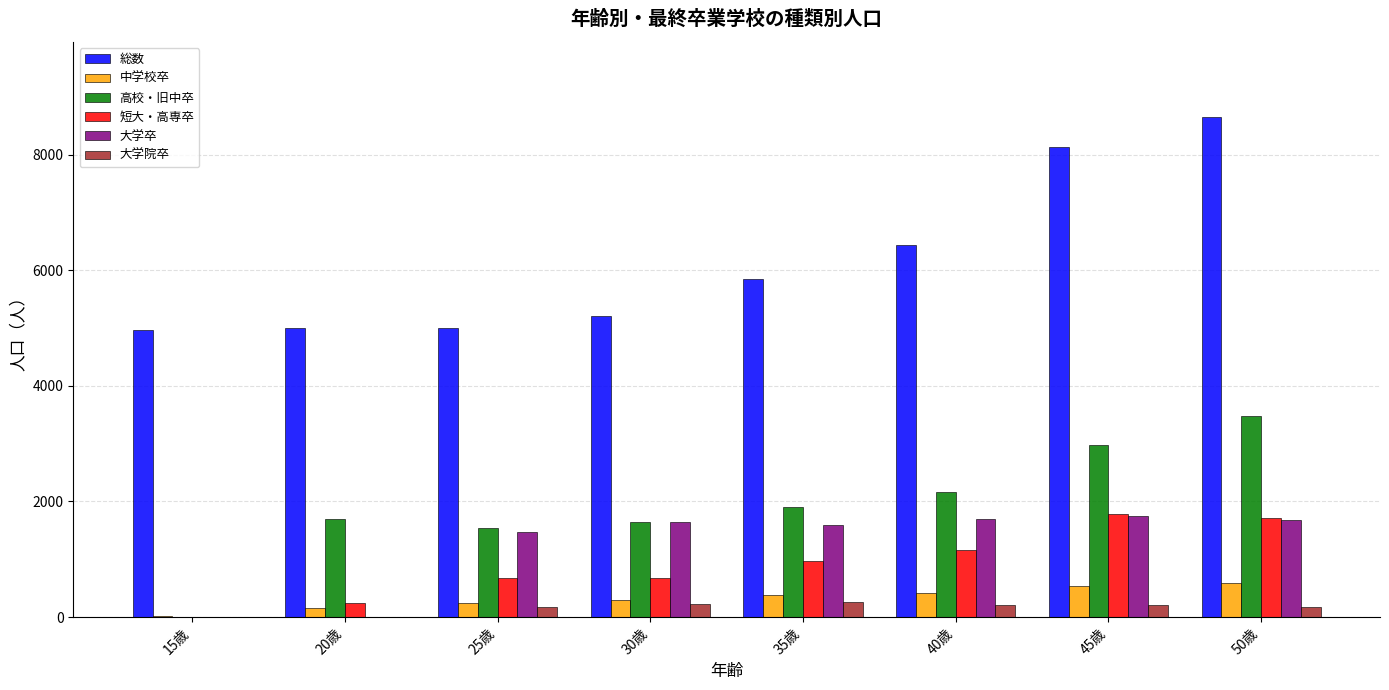

Count the number of categories in the chart.

8